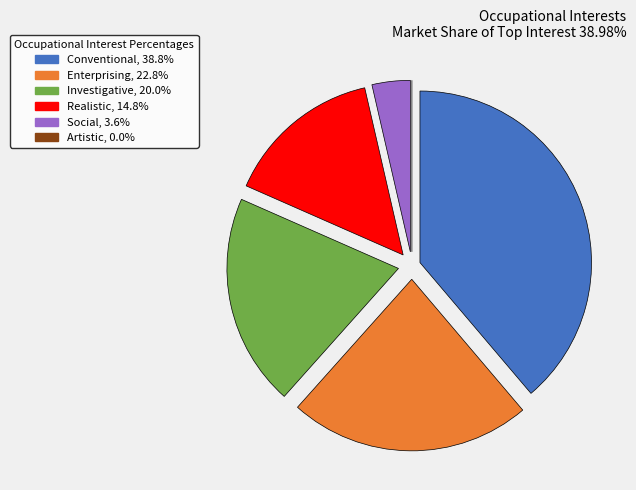

What is the ratio of the value at Enterprising to the value at Social?

6.3